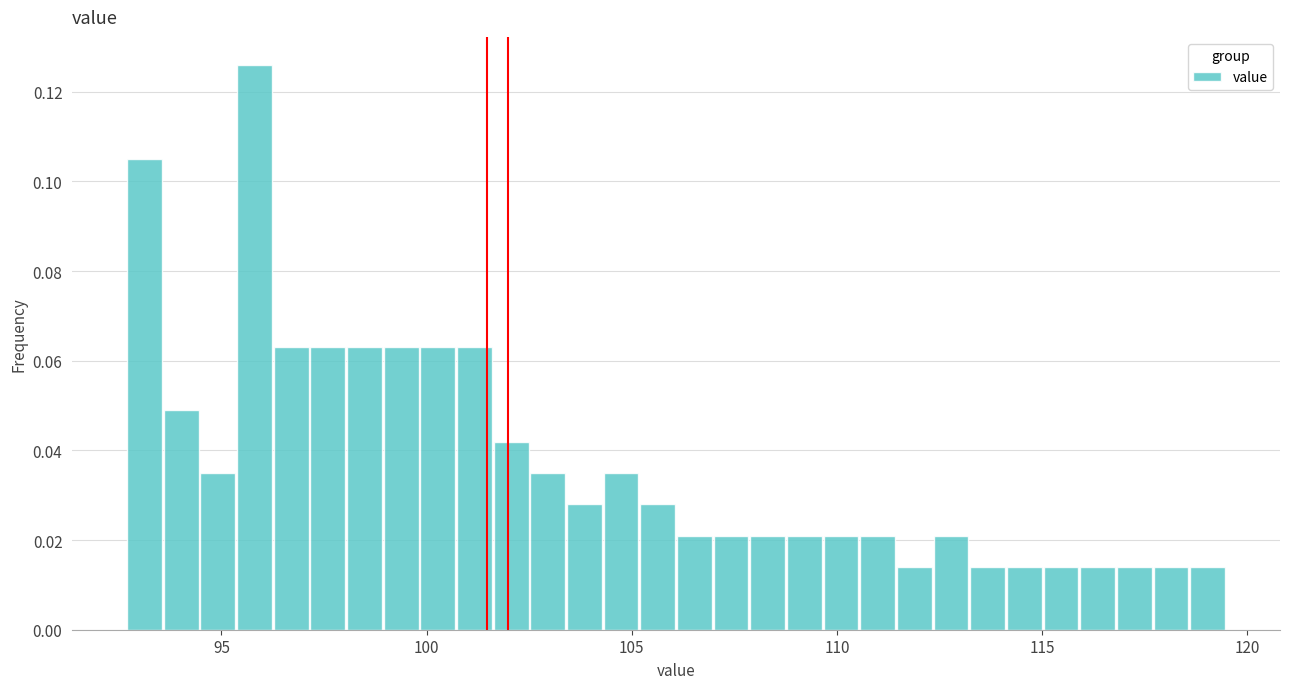

Read against the x-axis, roughly where is the centre of the tallest bar?

96.0